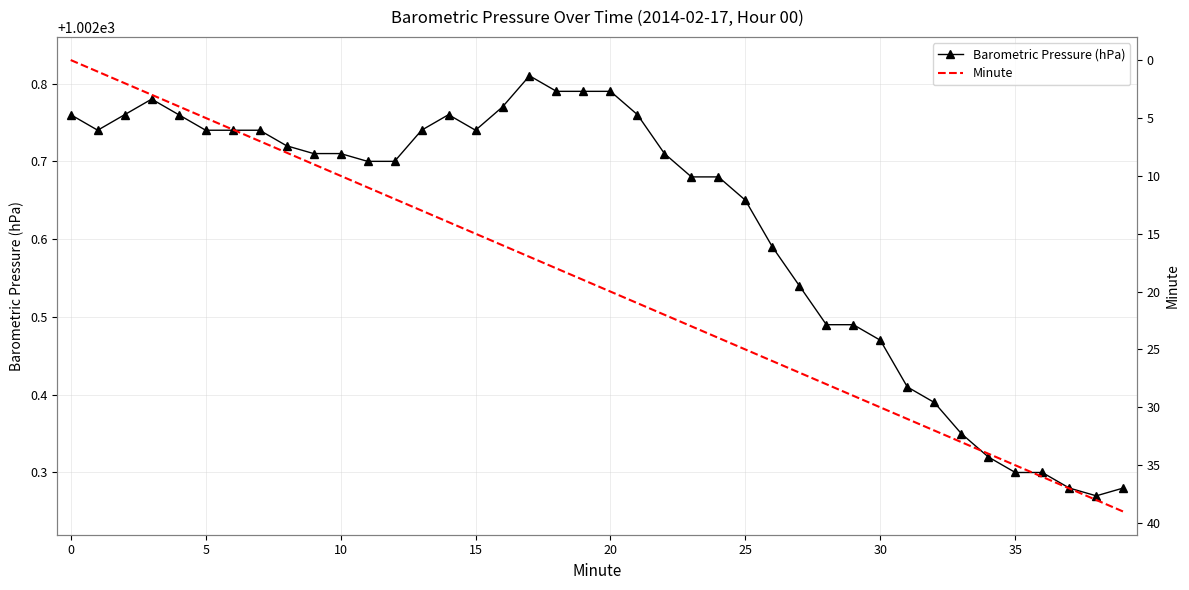

Reading left to right, transcribe all the data shown in this chart.

Barometric Pressure (hPa): 1002.8	1002.7	1002.8	1002.8	1002.8	1002.7	1002.7	1002.7	1002.7	1002.7	1002.7	1002.7	1002.7	1002.7	1002.8	1002.7	1002.8	1002.8	1002.8	1002.8	1002.8	1002.8	1002.7	1002.7	1002.7	1002.6	1002.6	1002.5	1002.5	1002.5	1002.5	1002.4	1002.4	1002.4	1002.3	1002.3	1002.3	1002.3	1002.3	1002.3
Minute: 0.0	1.0	2.0	3.0	4.0	5.0	6.0	7.0	8.0	9.0	10.0	11.0	12.0	13.0	14.0	15.0	16.0	17.0	18.0	19.0	20.0	21.0	22.0	23.0	24.0	25.0	26.0	27.0	28.0	29.0	30.0	31.0	32.0	33.0	34.0	35.0	36.0	37.0	38.0	39.0